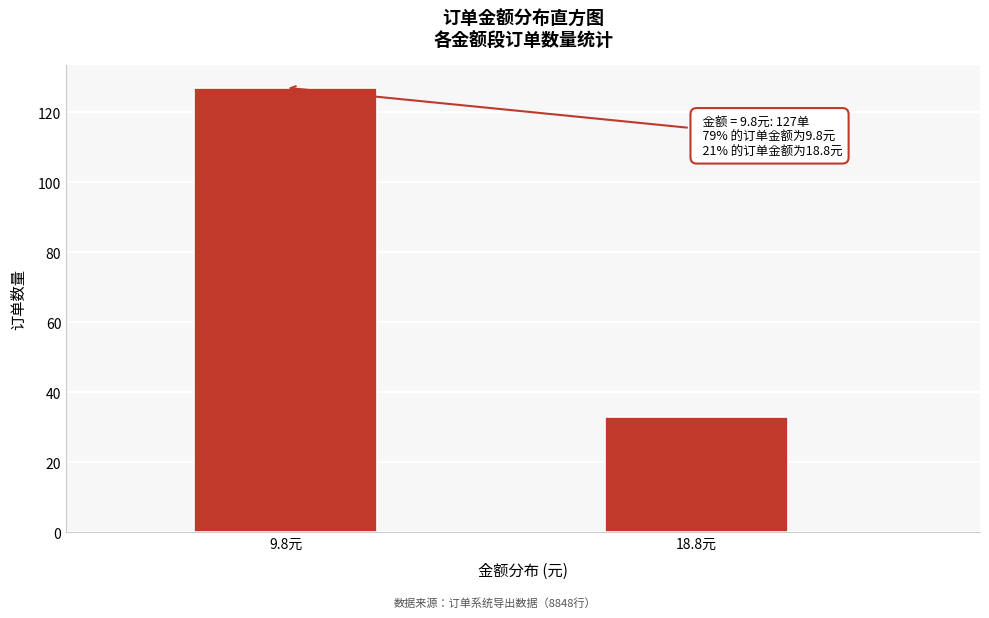

Reading left to right, transcribe all the data shown in this chart.

127	33